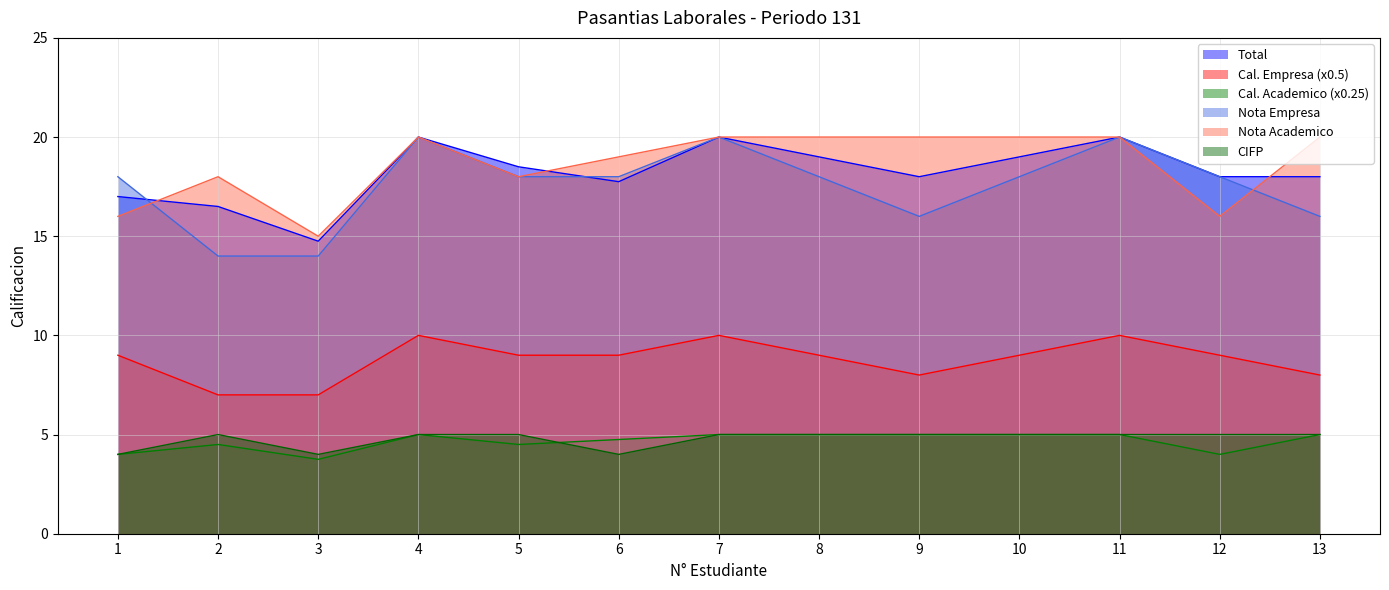

Where does the Cal. Empresa (x0.5) series first go above 9?

4